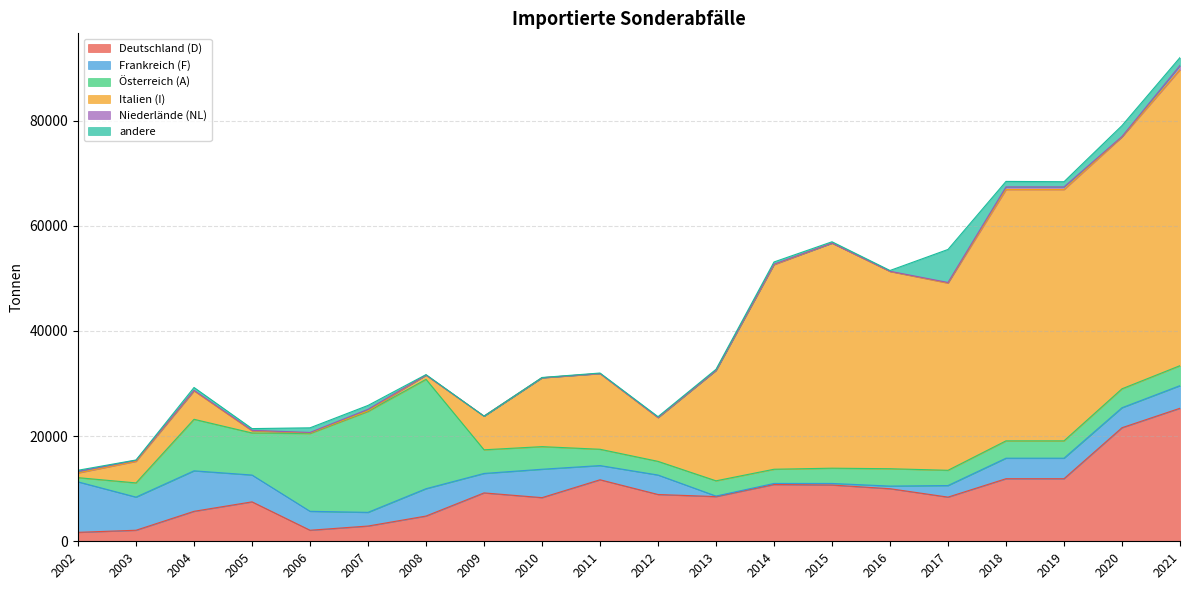

How many interior local peaks does the Österreich (A) series have?

4